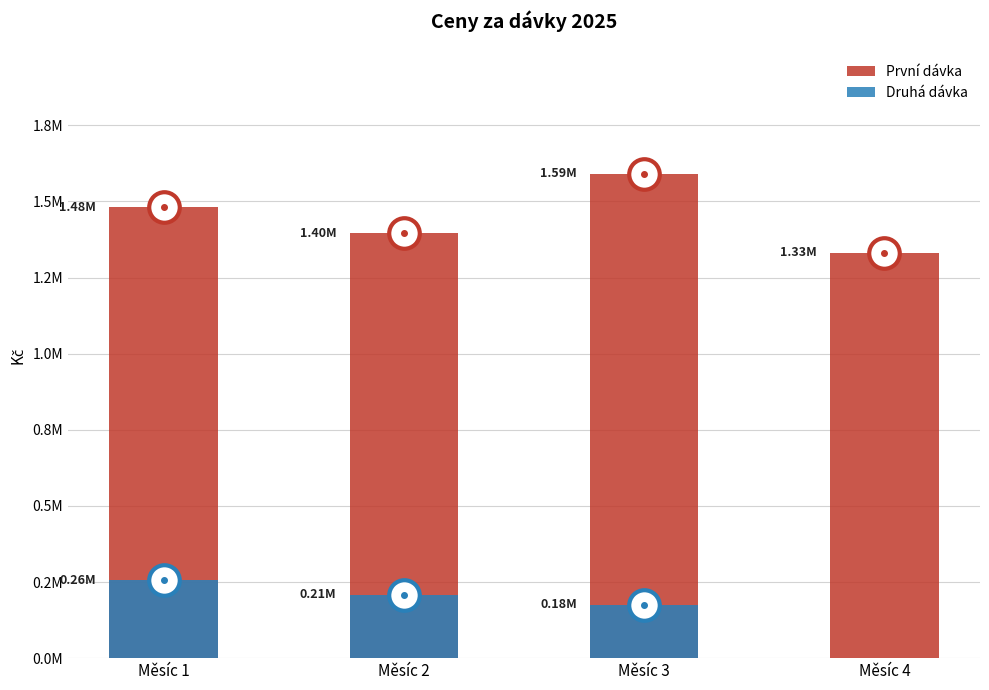

Reading left to right, list all the values displayed in this chart.

První dávka: 1480659.8	1395622.1	1590991.2	1331560.8
Druhá dávka: 256155.8	208193.8	176127.8	0.0